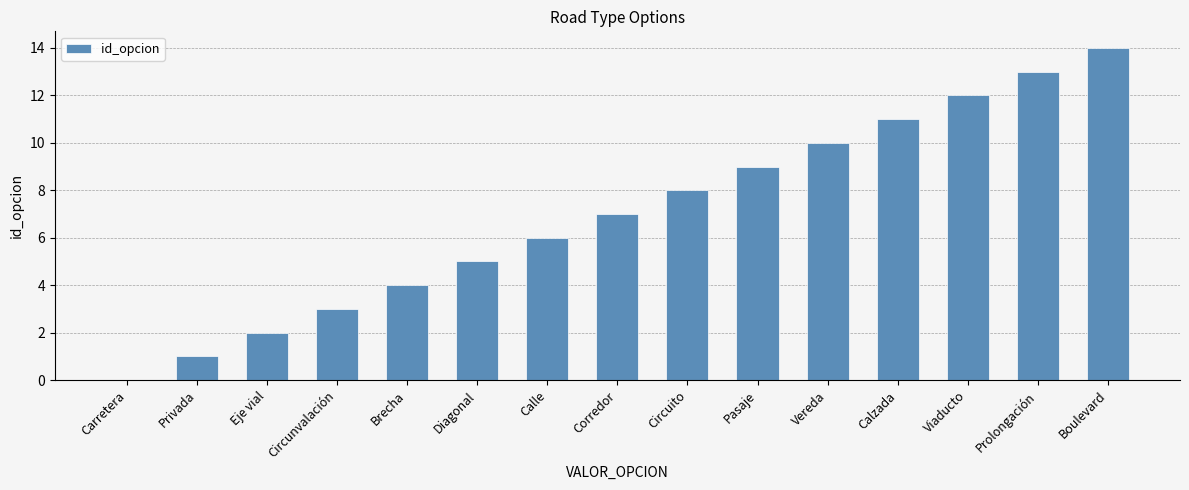

How many positive values are there?

14